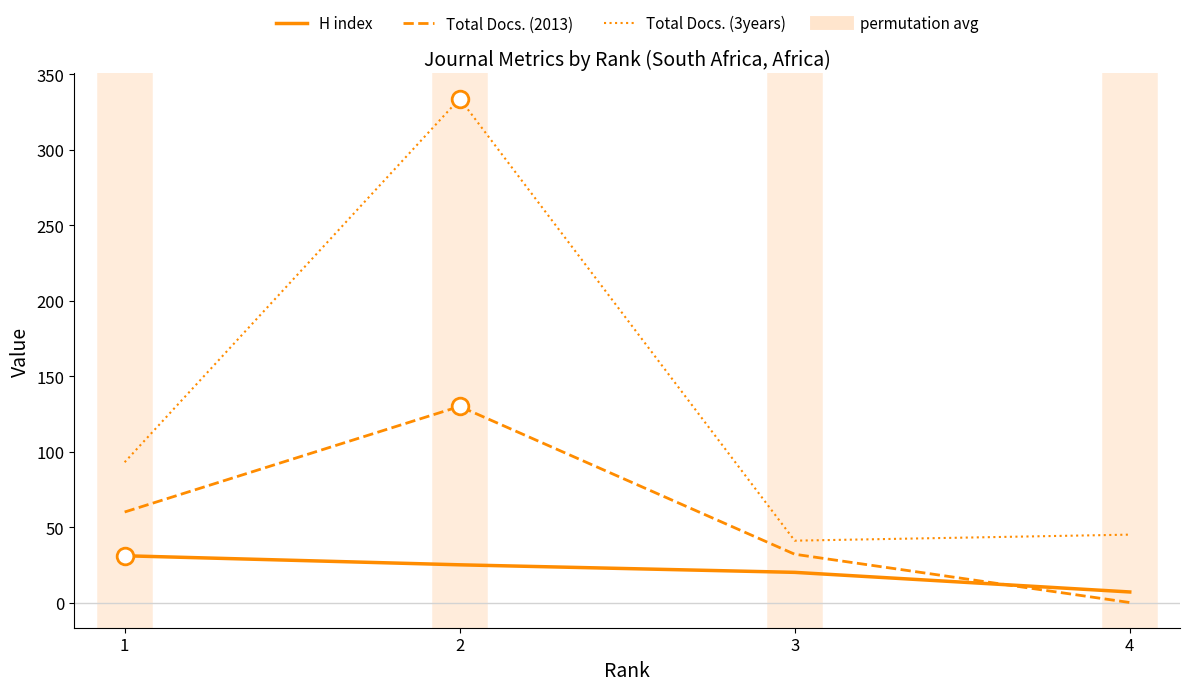

True or false: H index and Total Docs. (2013) cross at least once.

True